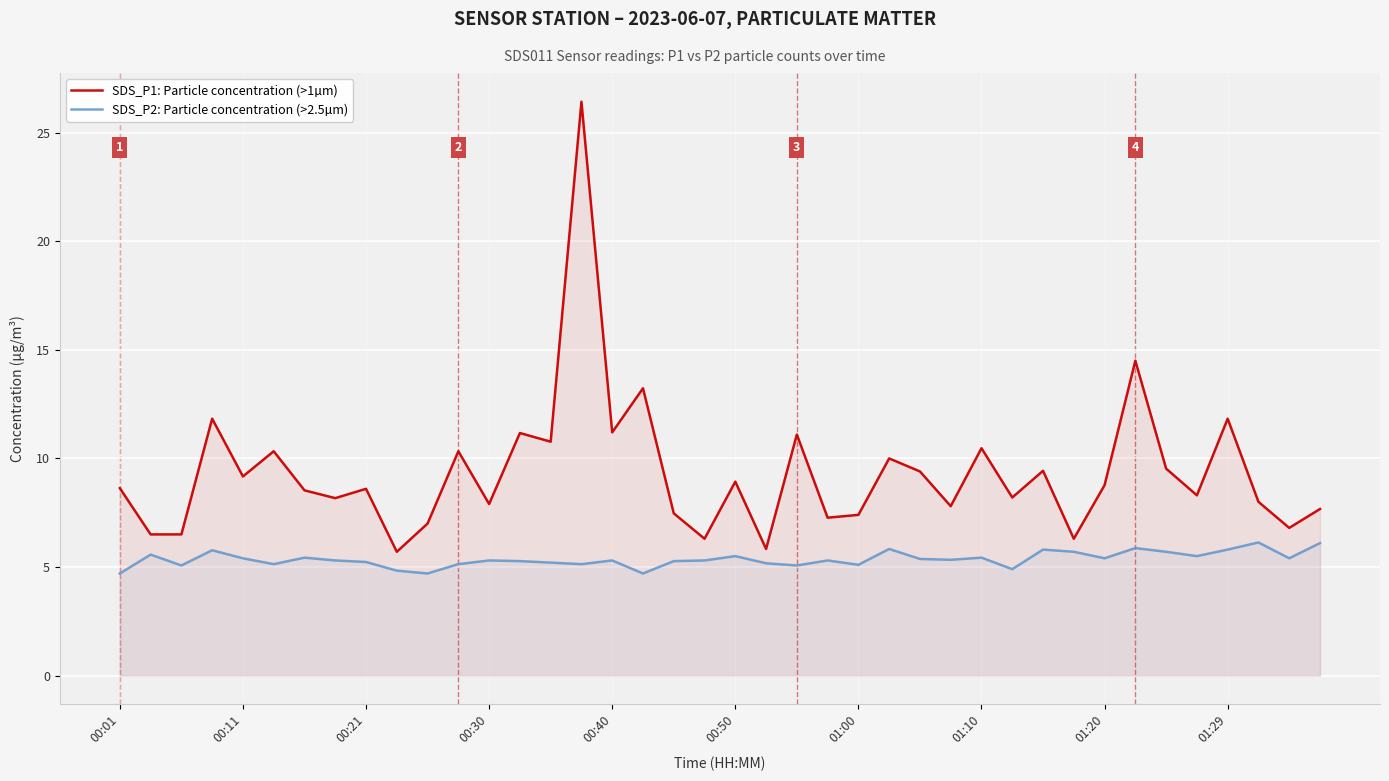

True or false: SDS_P1: Particle concentration (>1µm) has a value of 10.1 at 21.

False